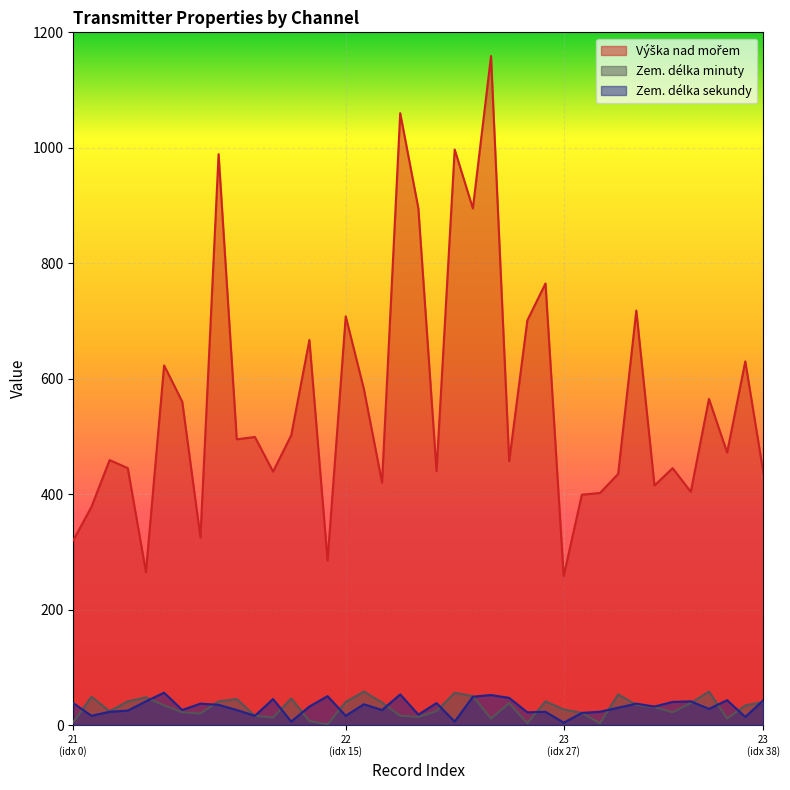

What is the spread (max minus min) of values at 22?

692